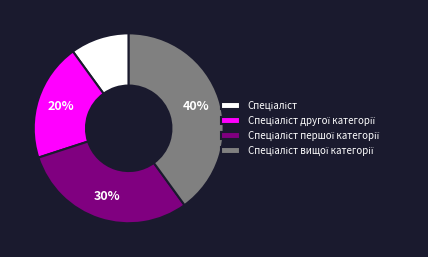

Is there a majority slice in this chart?

No